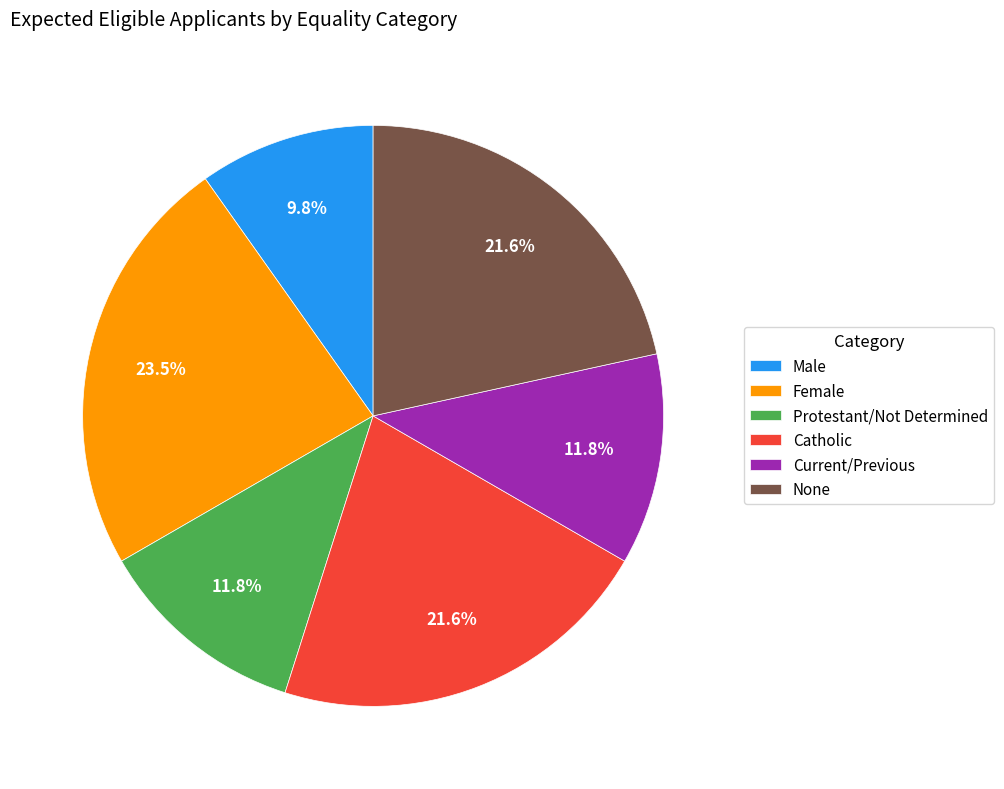

How many slices are in this pie chart?

6